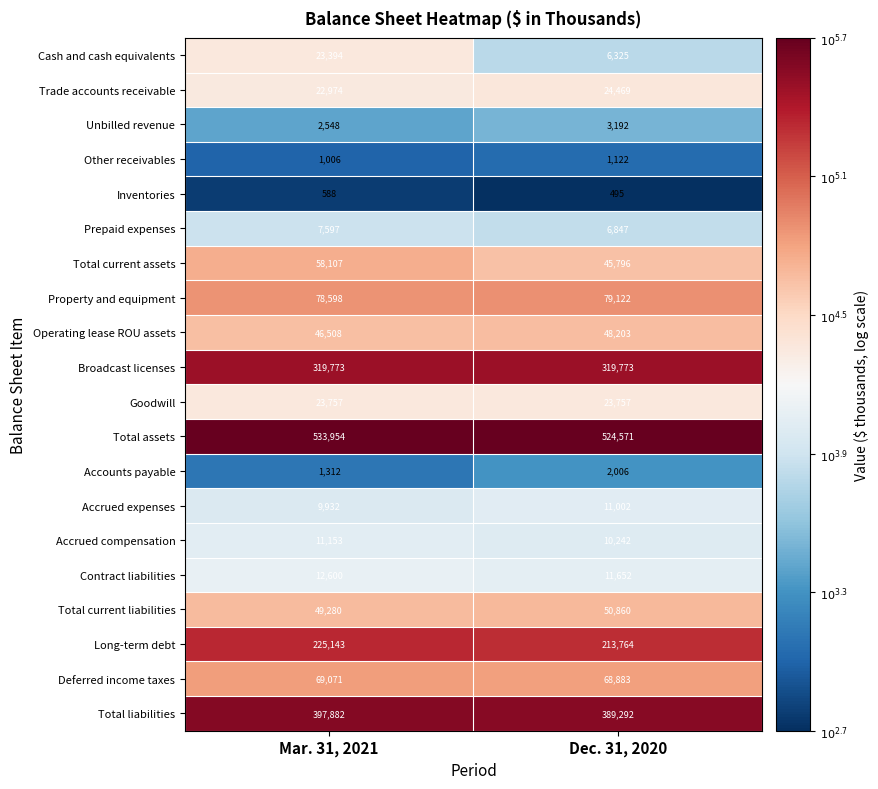

The Property and equipment series shows 79122 at Dec. 31, 2020. True or false?

True